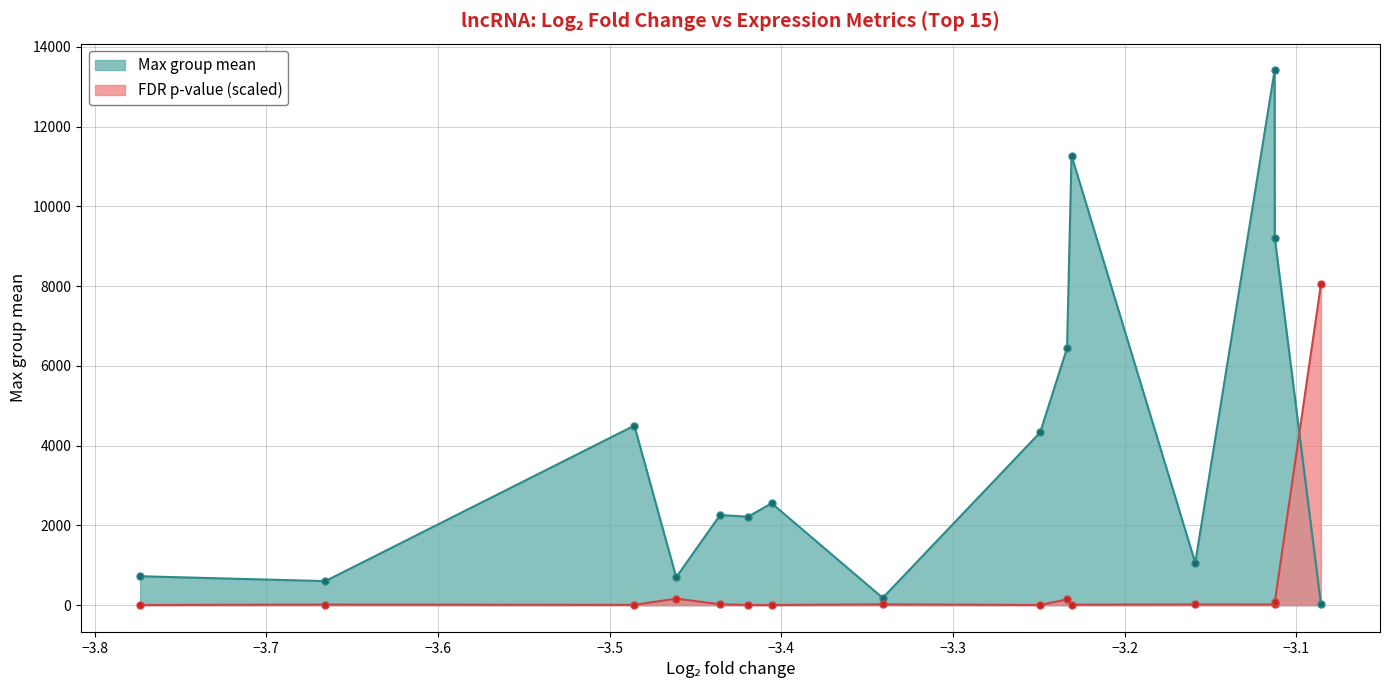

How many times do FDR p-value (scaled) and Max group mean (scaled) cross each other?

1